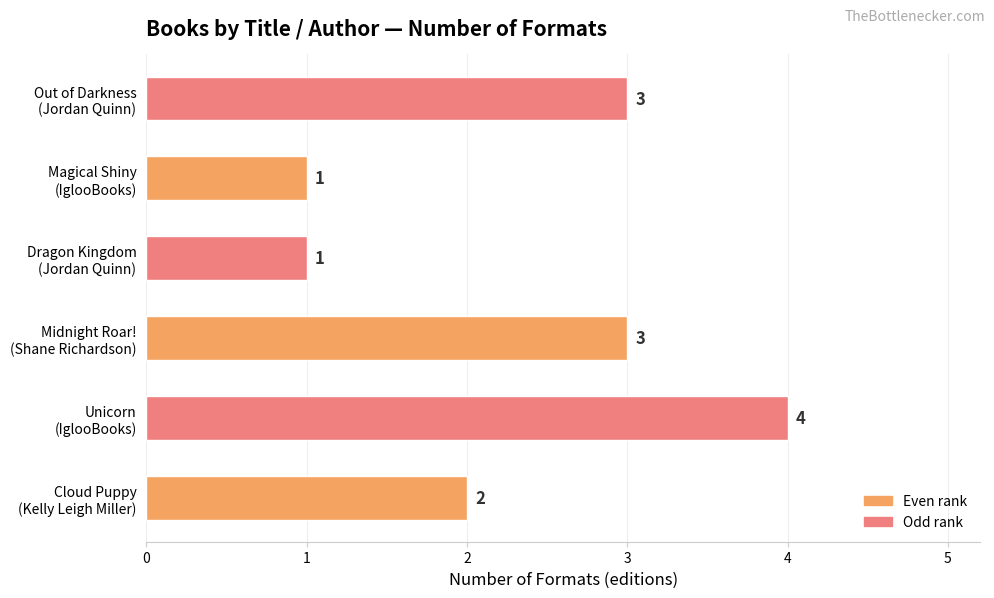

What is the difference between the maximum and second lowest values?

3